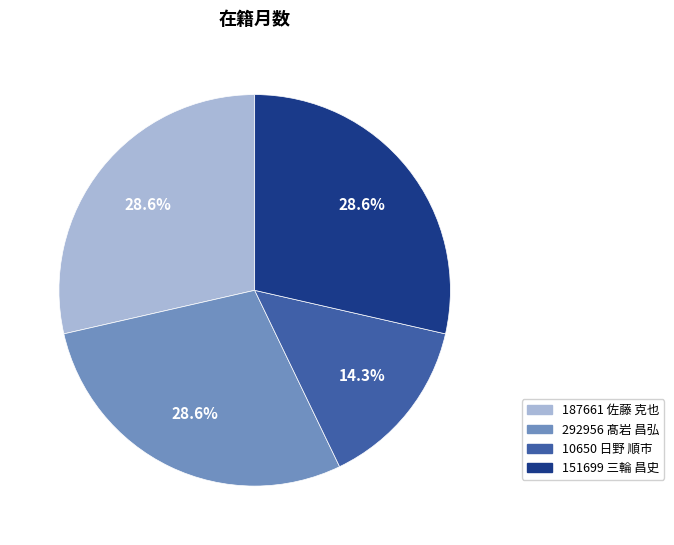

What is the smallest slice in the pie chart?

10650 日野 順市